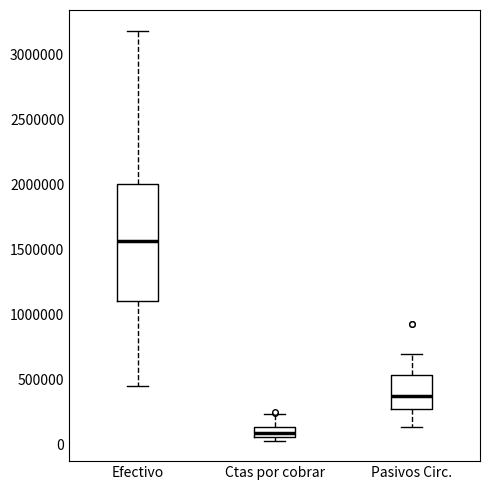

Which box's median line is the highest?

Efectivo